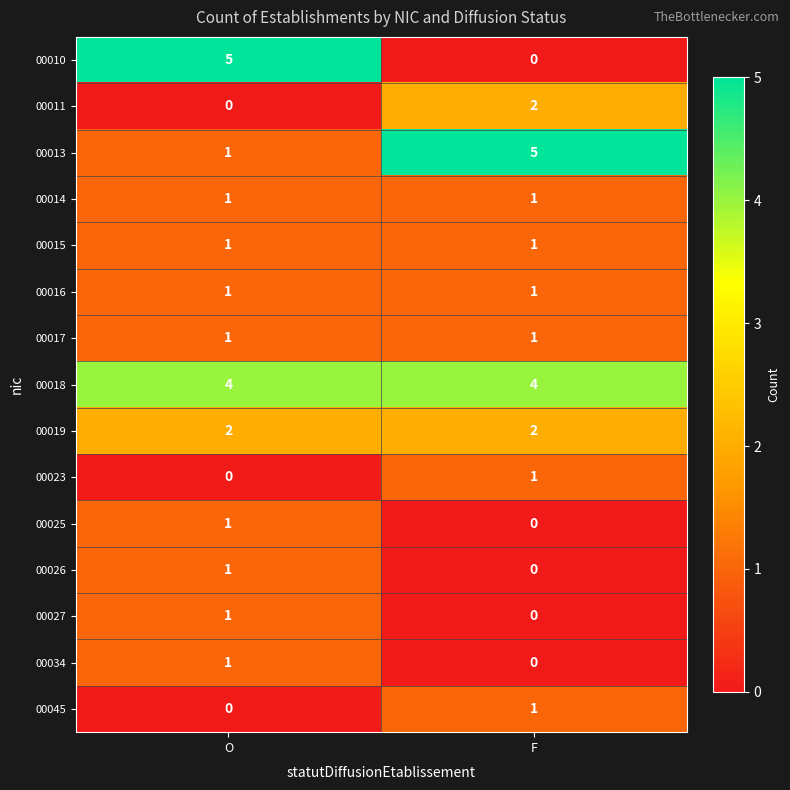

Which category has the highest value in the 00026 series?

O